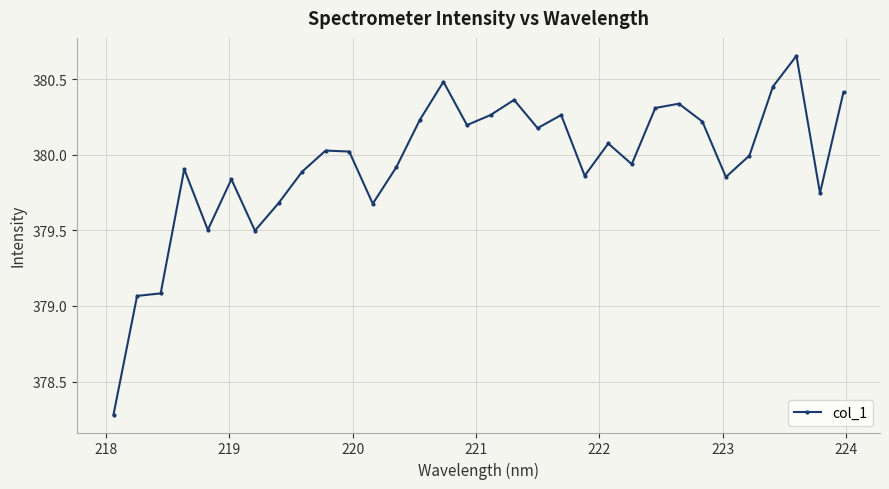

What is the minimum value shown in the chart?

378.3